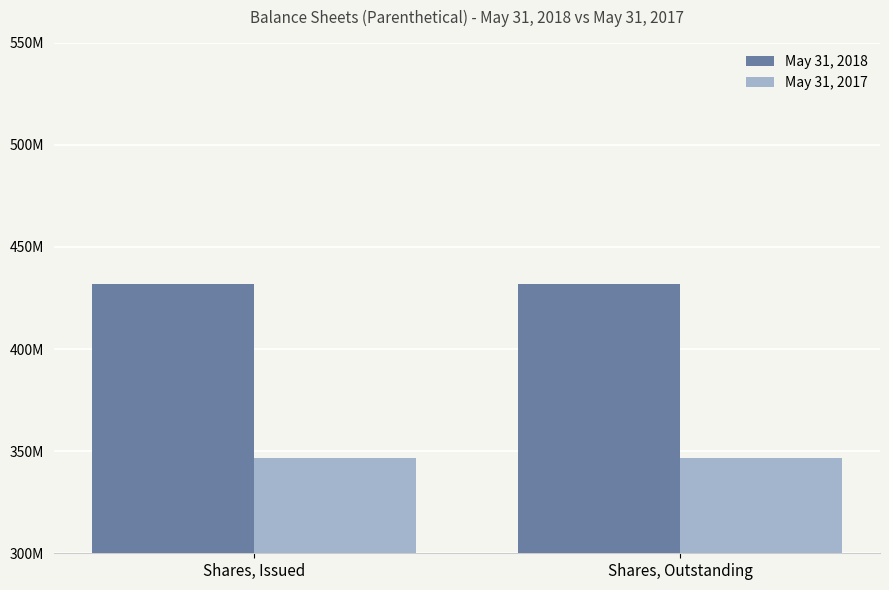

Which series has the widest spread of values?

May 31, 2018